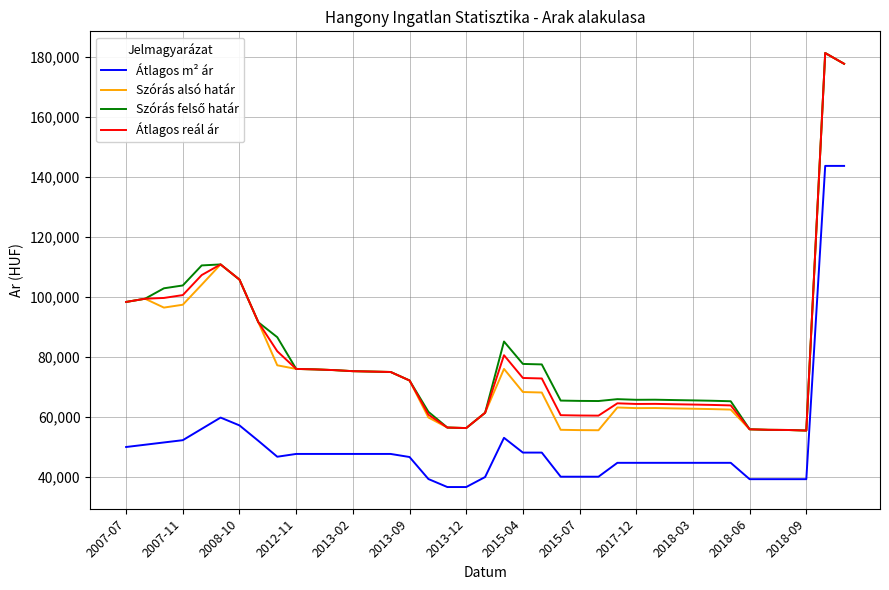

What is the greatest value displayed?

181231